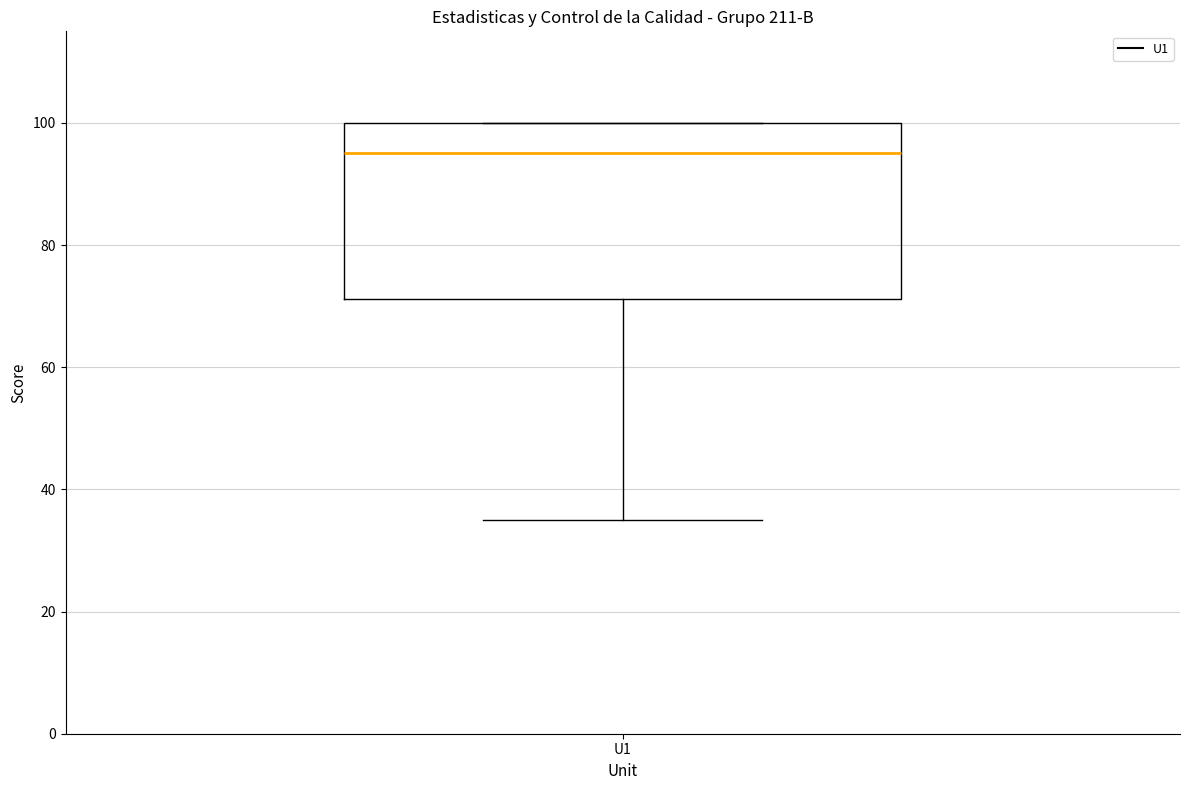

Read this box plot against the y-axis: the position of the median line, the range covered by the box, and the ends of both whiskers. The values are not printed on the chart, so give them approximately, as read against the axis.

median 96, box 72 to 100, whiskers 36 to 100